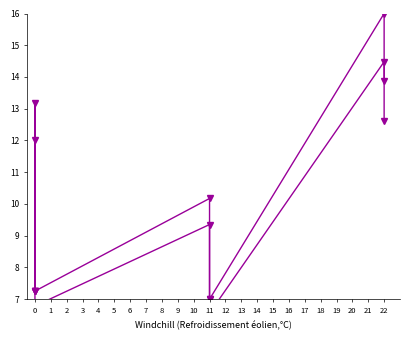

What is the difference between the maximum and minimum values in the Total económico (smoothed) series?

7.9